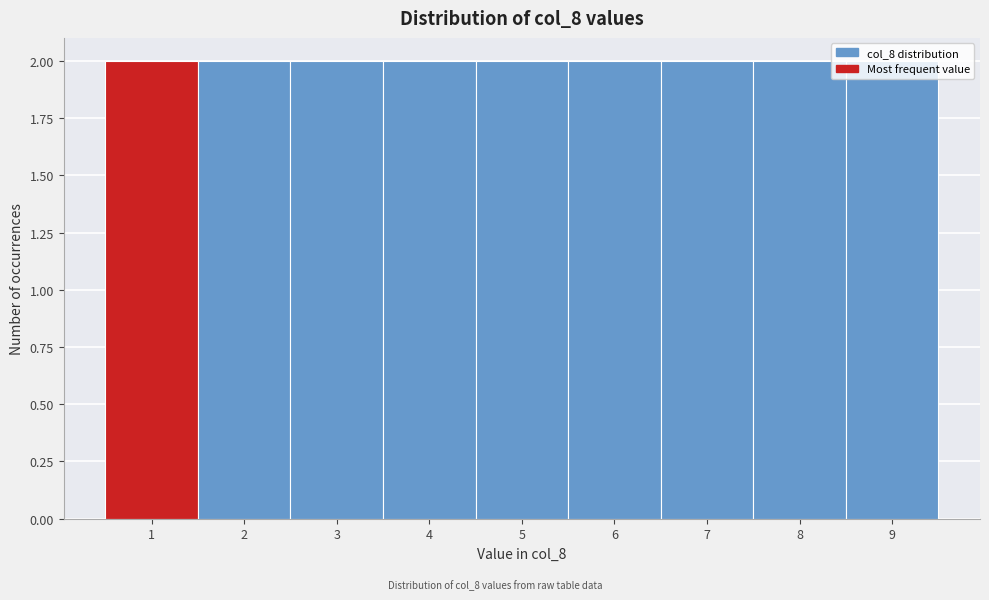

What is the height of the bar covering 8.5 to 9.5 on the x-axis? The values are not printed on the chart, so give them approximately, as read against the axis.

2